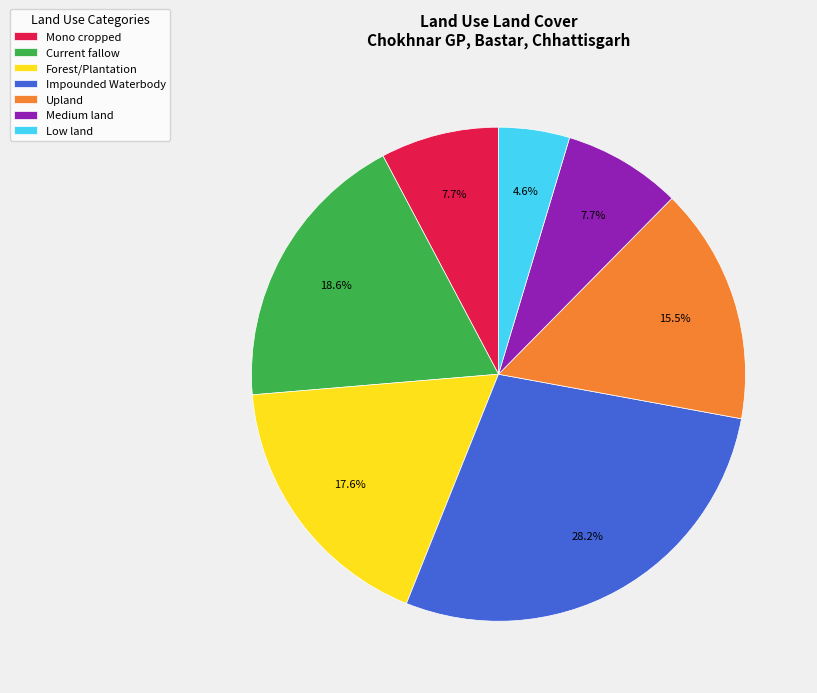

To the nearest percent, what is the difference between the largest and smallest slice percentages?

24%